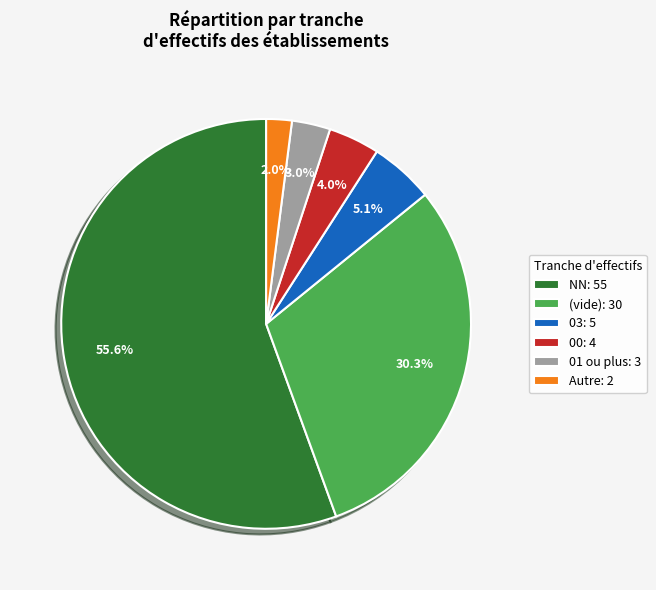

Between 01 ou plus: 3 and NN: 55, which is larger?

NN: 55